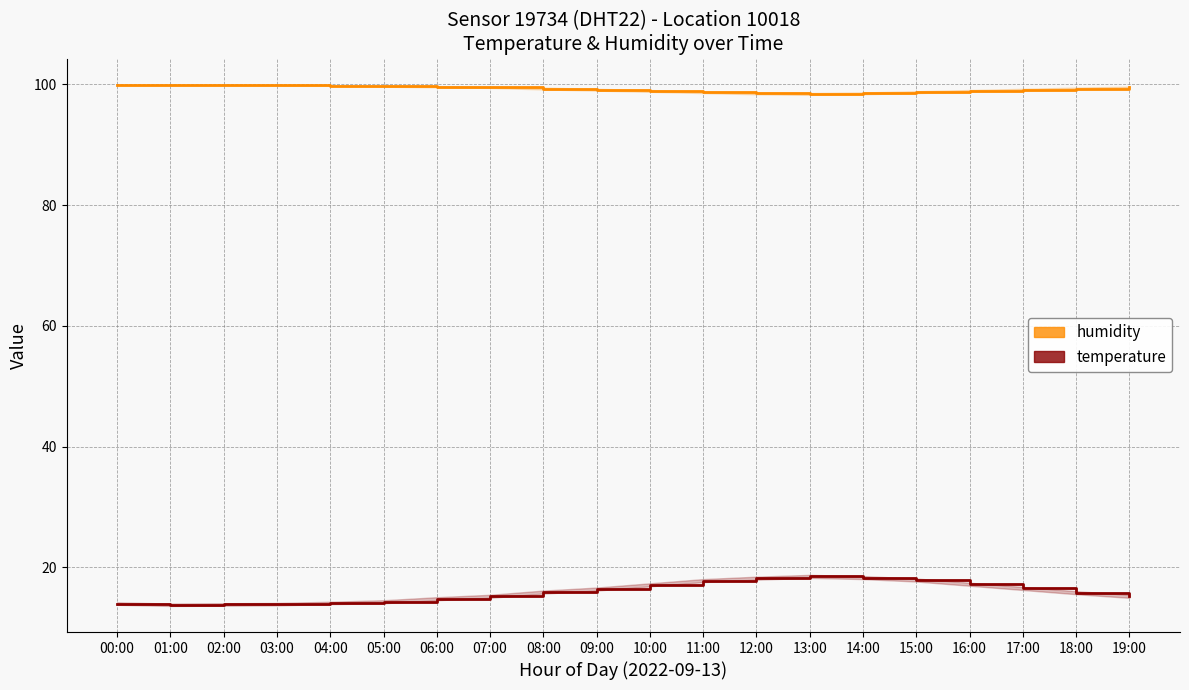

Reading right to left, transcribe all the data shown in this chart.

humidity: 19:00=99.5	18:00=99.3	17:00=99.1	16:00=98.9	15:00=98.7	14:00=98.5	13:00=98.4	12:00=98.5	11:00=98.7	10:00=98.9	09:00=99.1	08:00=99.3	07:00=99.5	06:00=99.6	05:00=99.7	04:00=99.8	03:00=99.8	02:00=99.9	01:00=99.9	00:00=99.9
temperature: 19:00=15.2	18:00=15.8	17:00=16.5	16:00=17.2	15:00=17.9	14:00=18.3	13:00=18.5	12:00=18.2	11:00=17.8	10:00=17.1	09:00=16.4	08:00=15.9	07:00=15.2	06:00=14.8	05:00=14.3	04:00=14.1	03:00=13.9	02:00=13.8	01:00=13.8	00:00=14.0